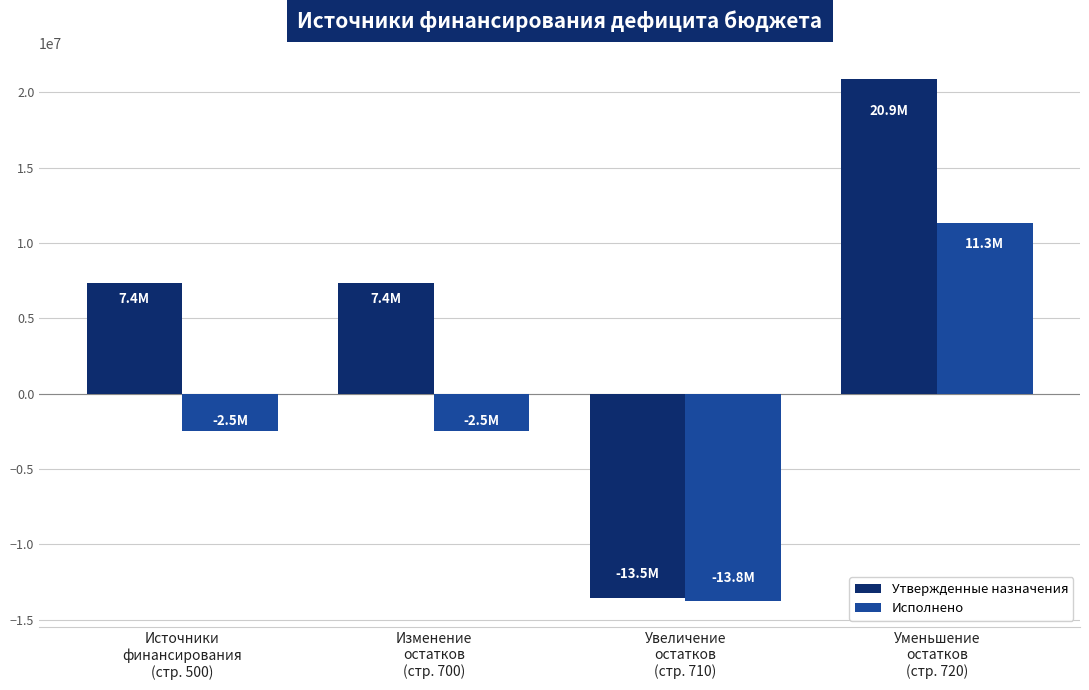

The value of Исполнено at Изменение
остатков
(стр. 700) is -715796.4. True or false?

False